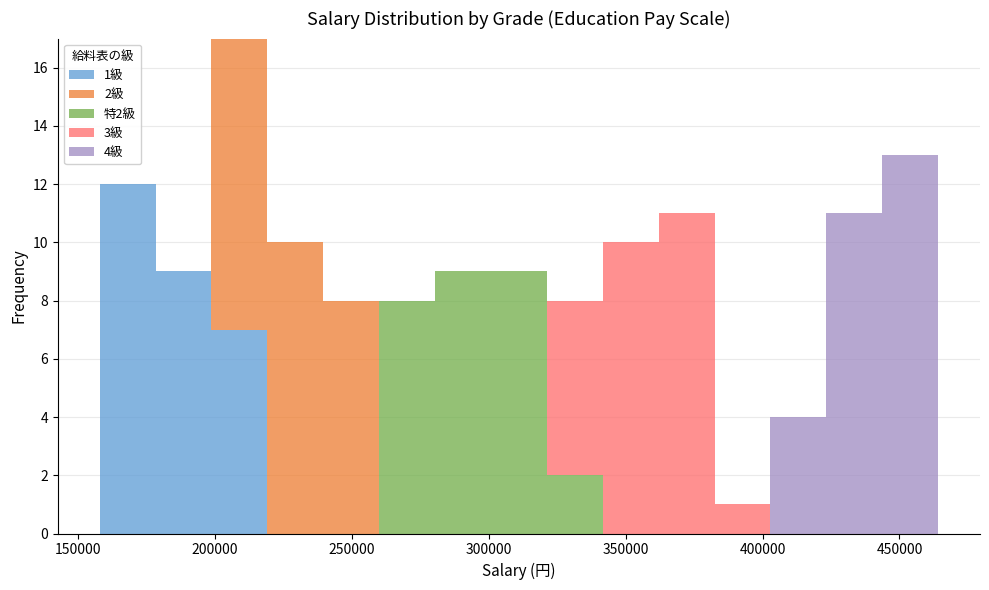

Which range on the x-axis has the tallest stacked bar (by total height)?

200000 to 220000